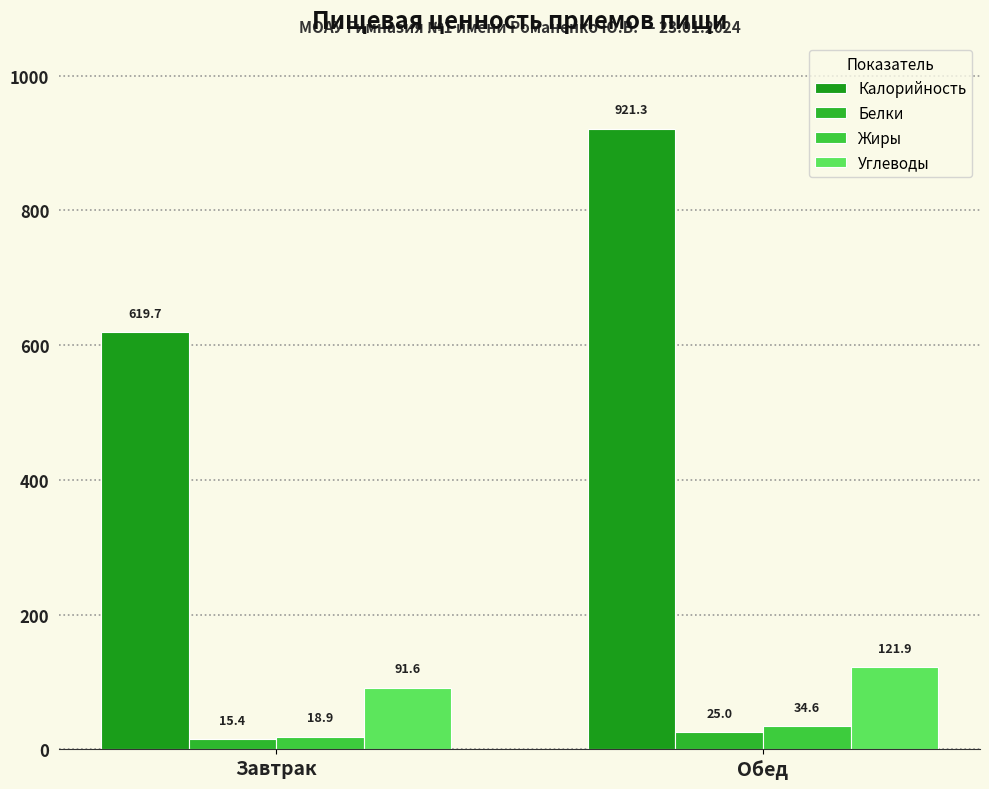

How many groups of bars are there?

2